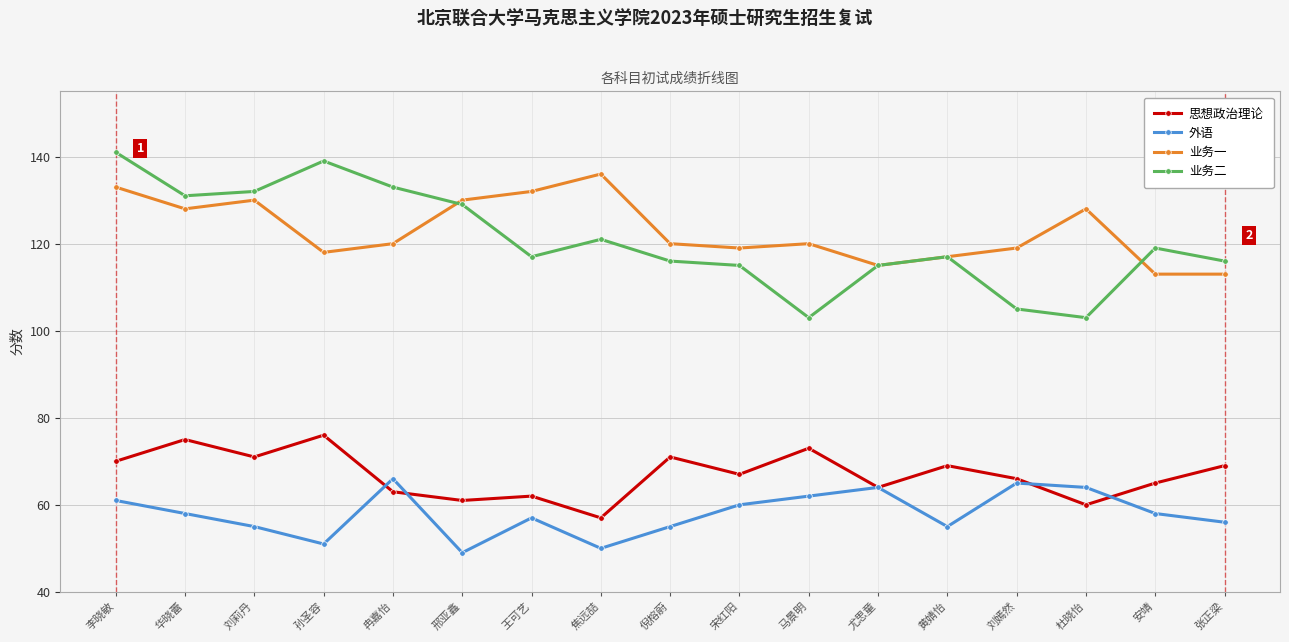

True or false: 外语 has a value of 55 at 黄婧怡.

True